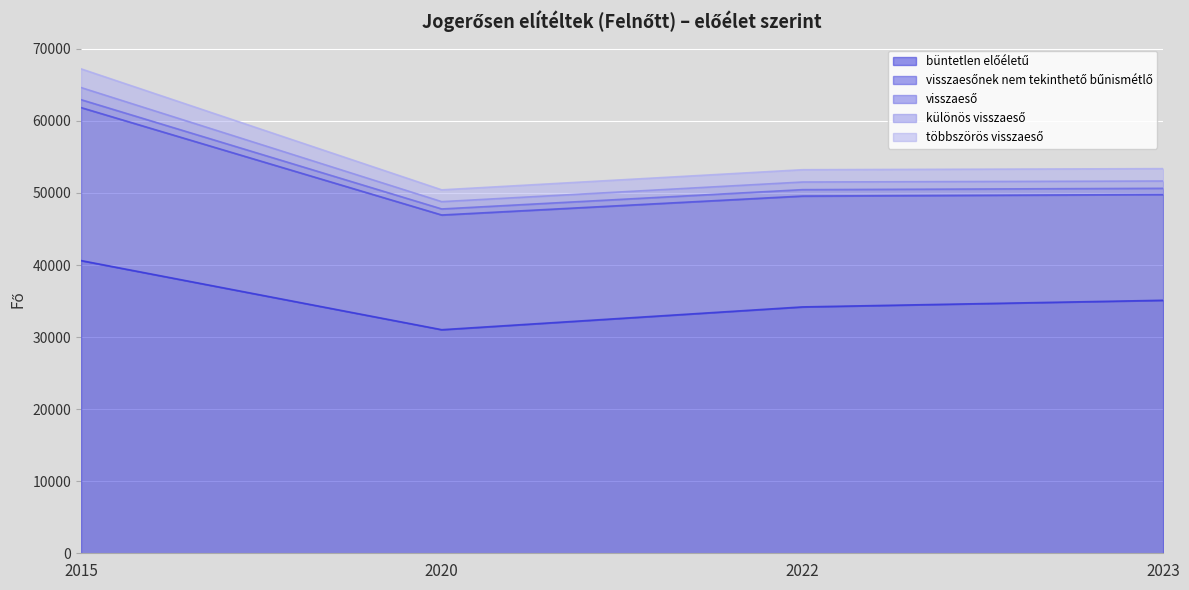

At which label does különös visszaeső first exceed 51654?

2015